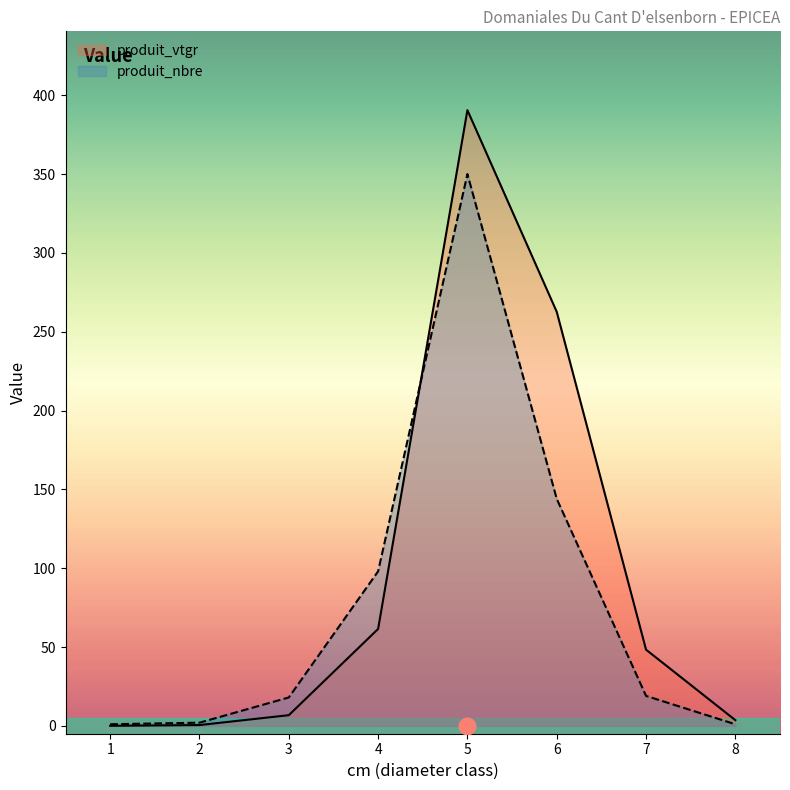

Reading left to right, what are all the values shown in this chart?

produit_vtgr: 0.0	0.5	6.8	61.5	390.5	262.6	48.3	3.6
produit_nbre: 1.0	2.0	18.0	98.0	350.0	144.0	19.0	1.0